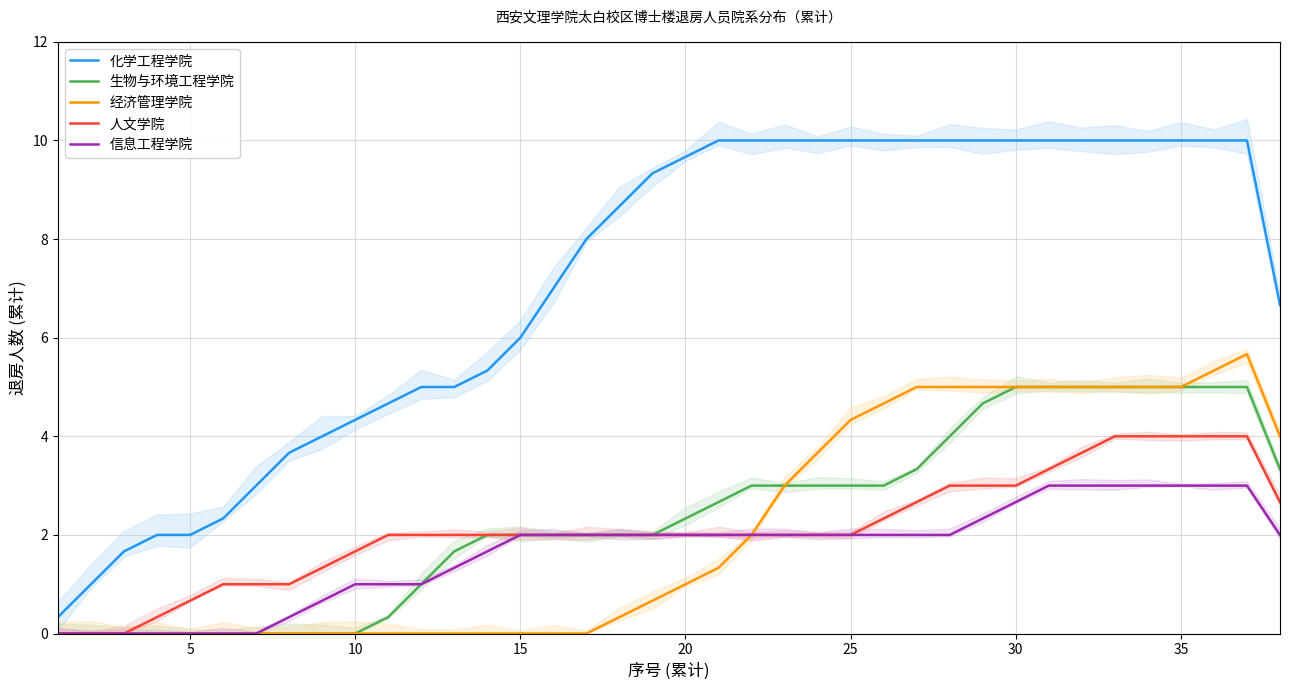

True or false: 化学工程学院 and 信息工程学院 cross at least once.

False